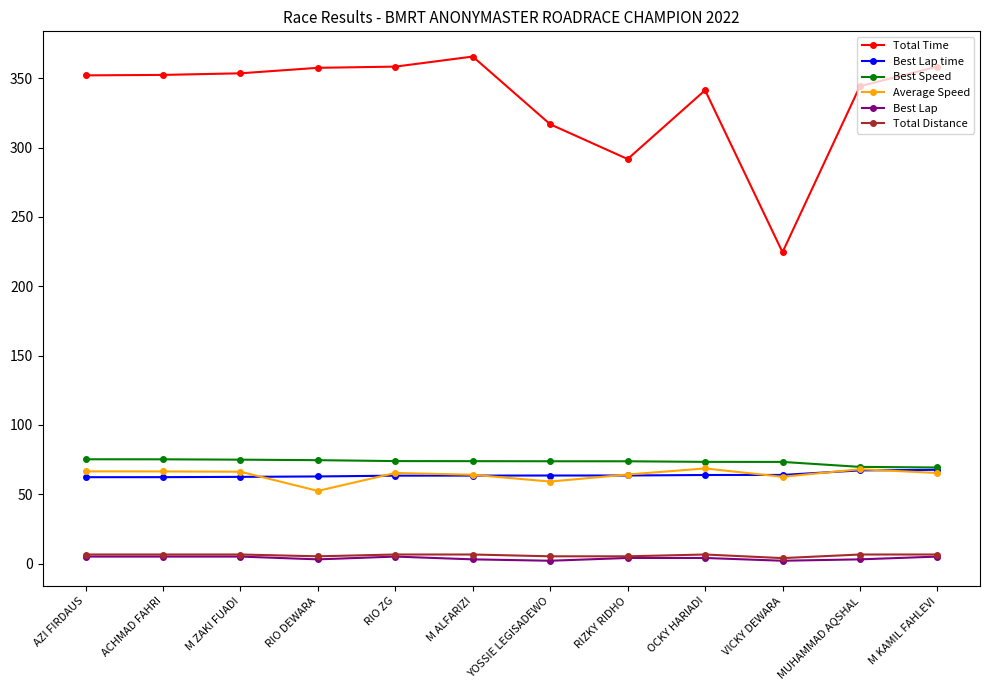

What is the greatest value displayed?

365.6